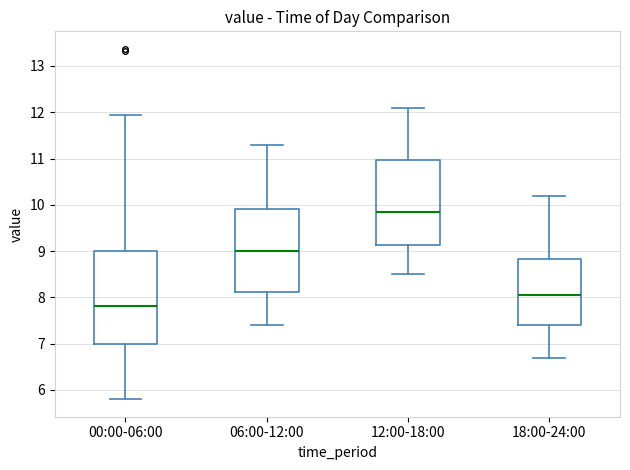

Which box has the lowest median line?

00:00-06:00